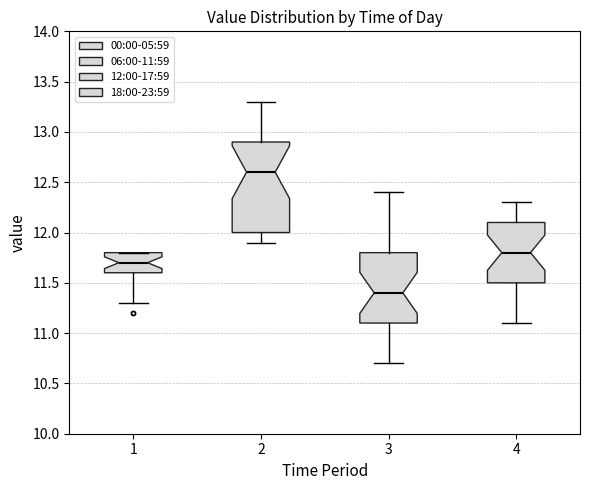

Reading left to right, transcribe this box plot: for each box, give where its median line is, the range the box spans, and where its two whiskers end, as read against the y-axis. The values are not printed on the chart, so give them approximately, as read against the axis.

1: median 11.7, box 11.6 to 11.8, whiskers 11.3 to 11.8
2: median 12.6, box 12.0 to 12.9, whiskers 11.9 to 13.3
3: median 11.4, box 11.1 to 11.8, whiskers 10.7 to 12.4
4: median 11.8, box 11.5 to 12.1, whiskers 11.1 to 12.3